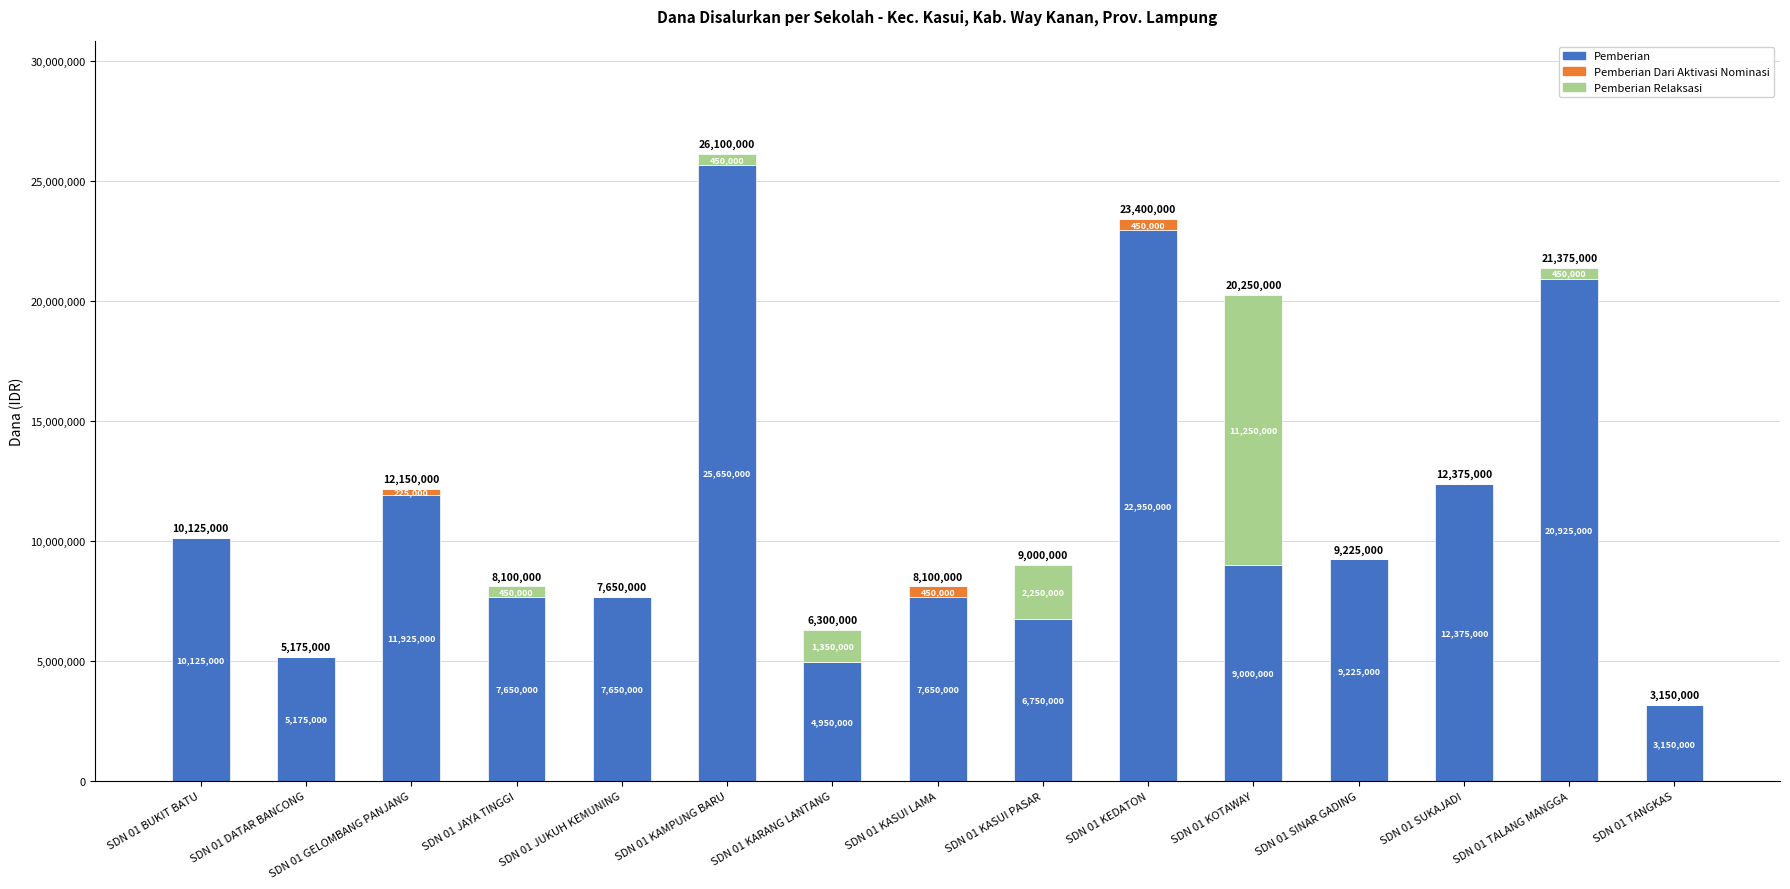

Where does the Pemberian series first go above 9000000?

SDN 01 BUKIT BATU